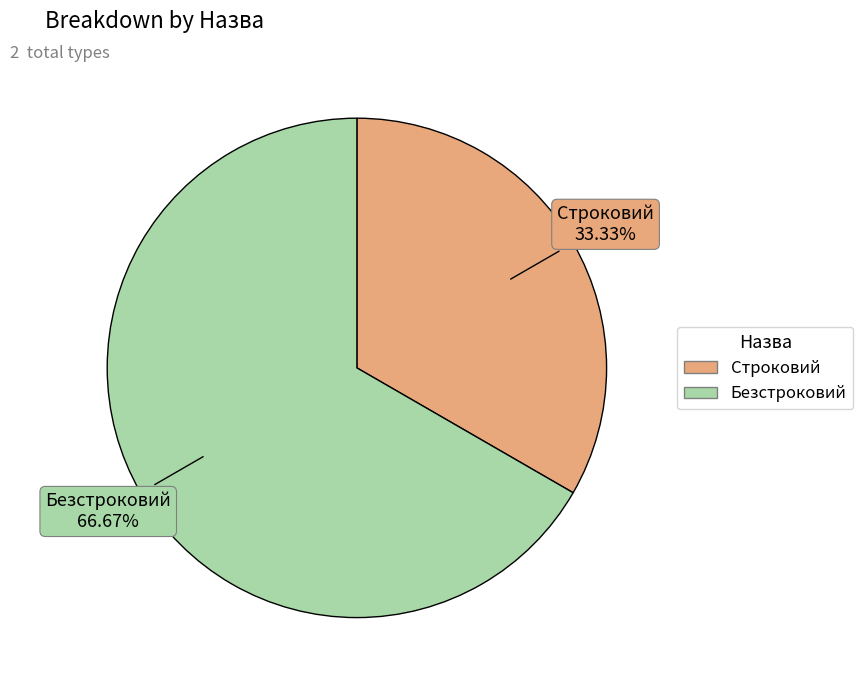

Count the number of slices in the pie.

2